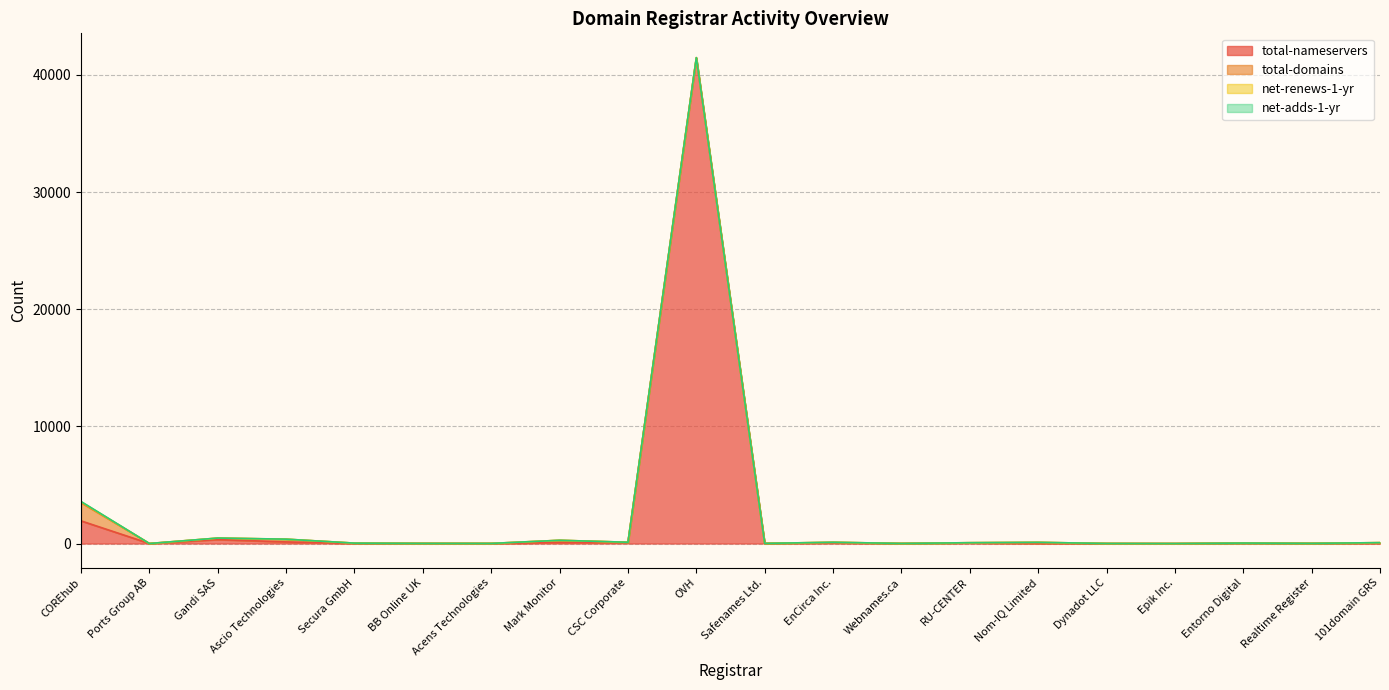

How many interior local valleys does the net-renews-1-yr series have?

3